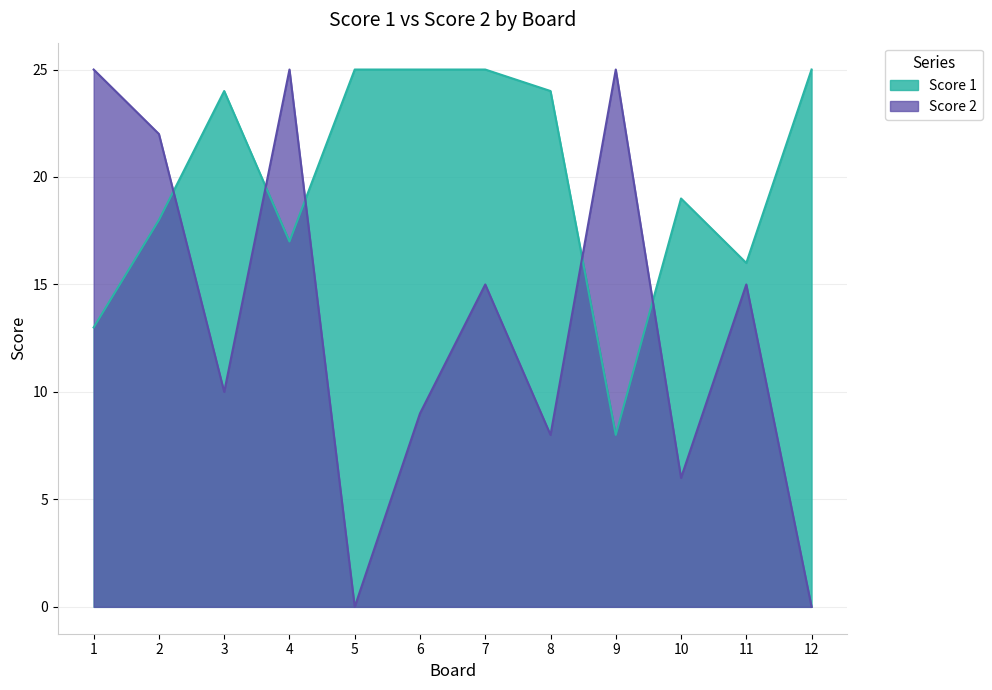

At 11, list the series in order from smallest to largest.

Score 2, Score 1